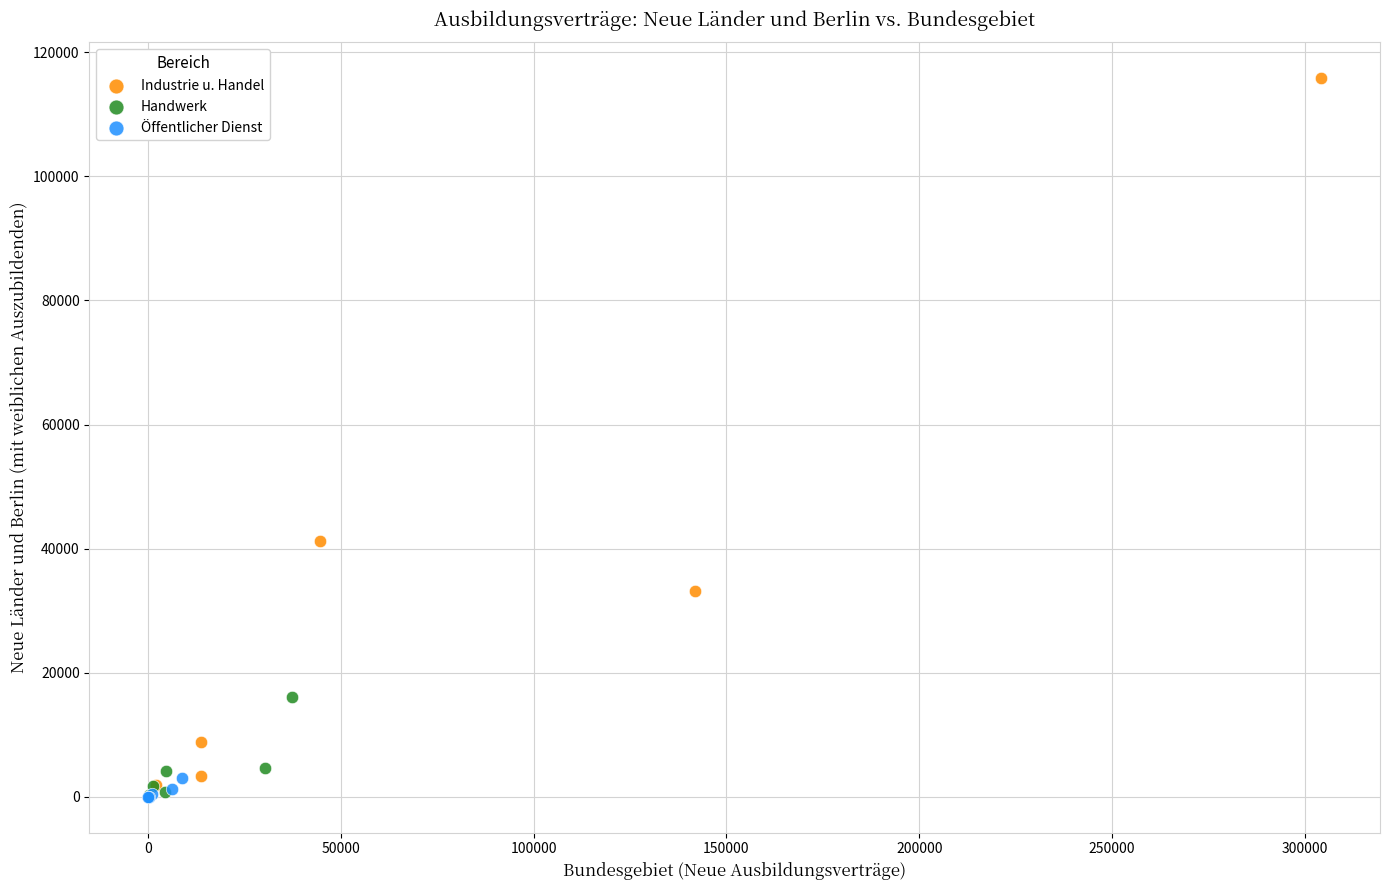

Which series has the widest spread of Y values?

Industrie u. Handel